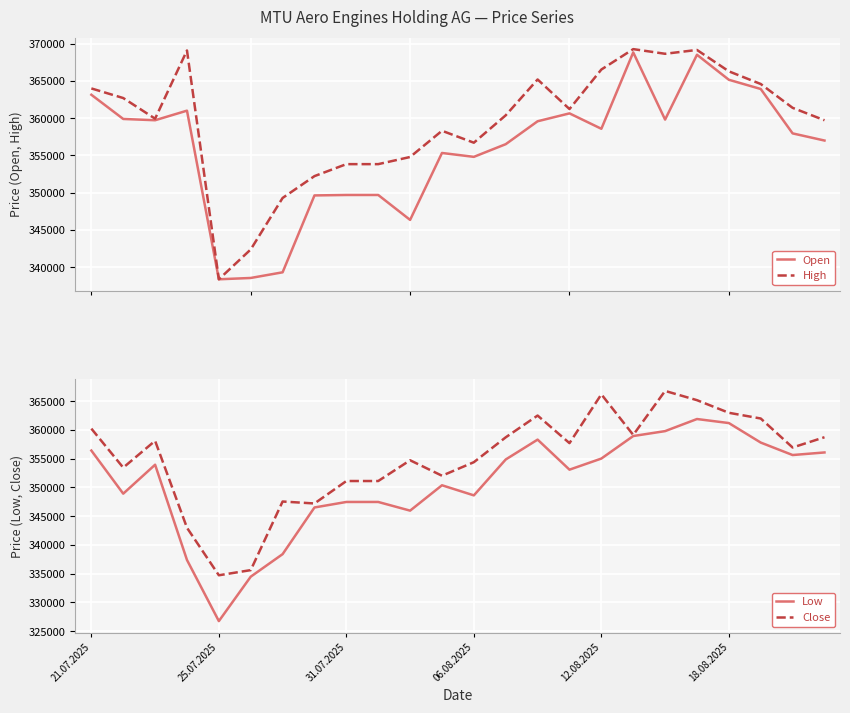

True or false: Close has a value of 515908 at 12.08.2025.

False